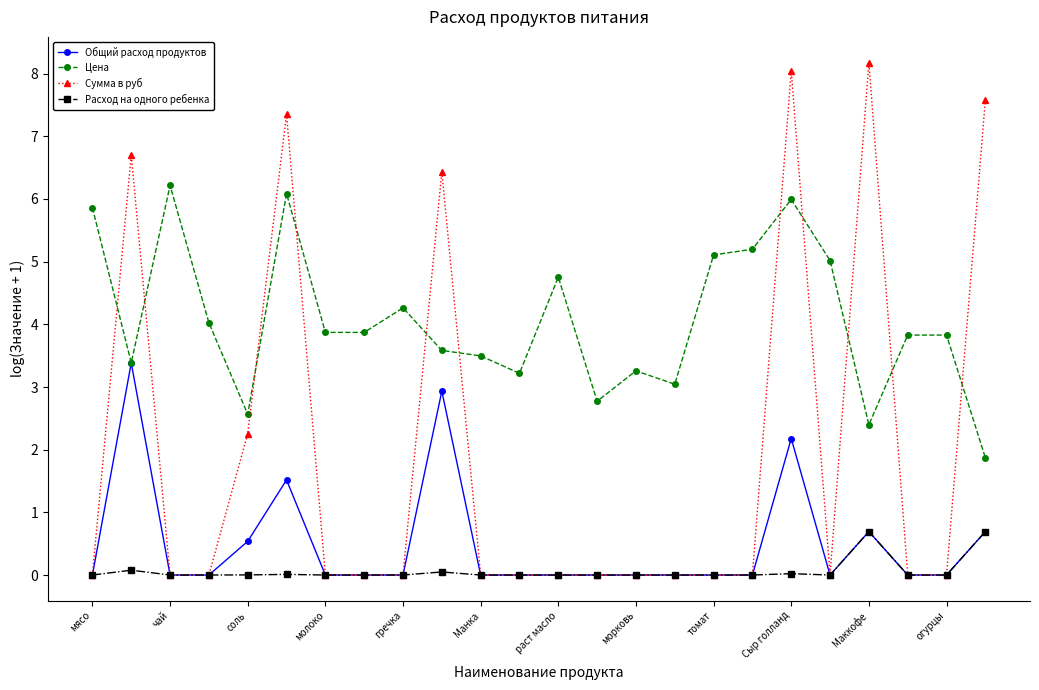

List the series in order of their peak value, highest first.

Сумма в руб, Цена, Общий расход продуктов, Расход на одного ребенка